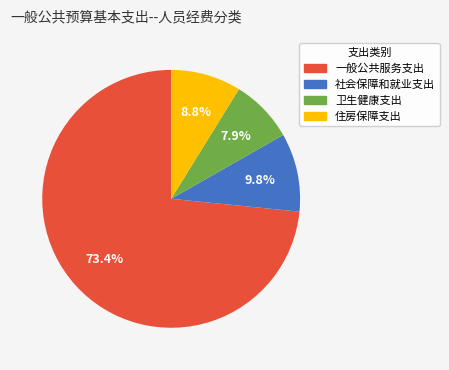

To the nearest percent, what is the difference between the 卫生健康支出 and 社会保障和就业支出 slice percentages?

2%